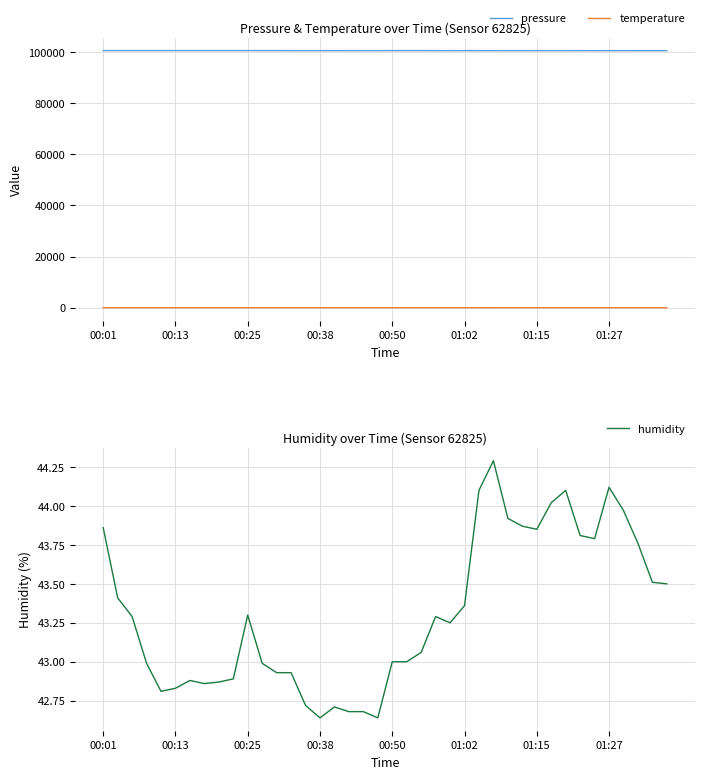

The humidity series shows 76.9 at 36. True or false?

False